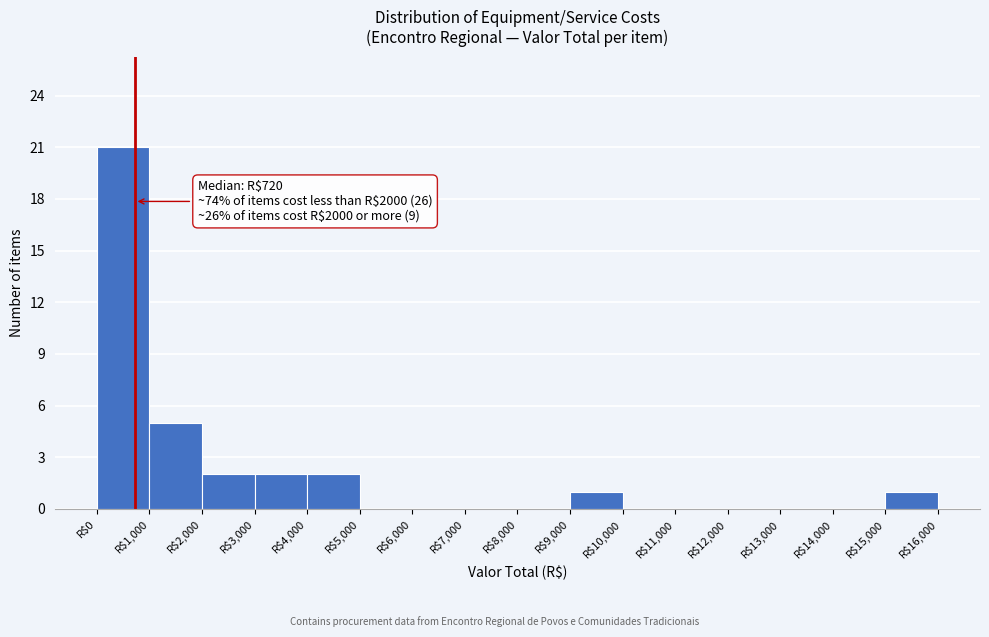

Over which range of the x-axis is the bar tallest?

0 to 1000